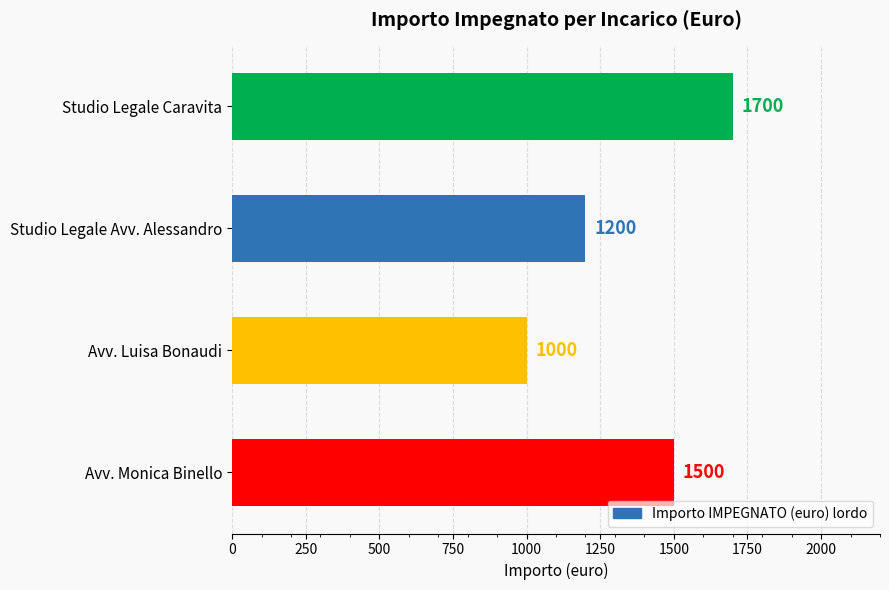

What is the approximate value at Avv. Monica Binello, to the nearest 50?

1500